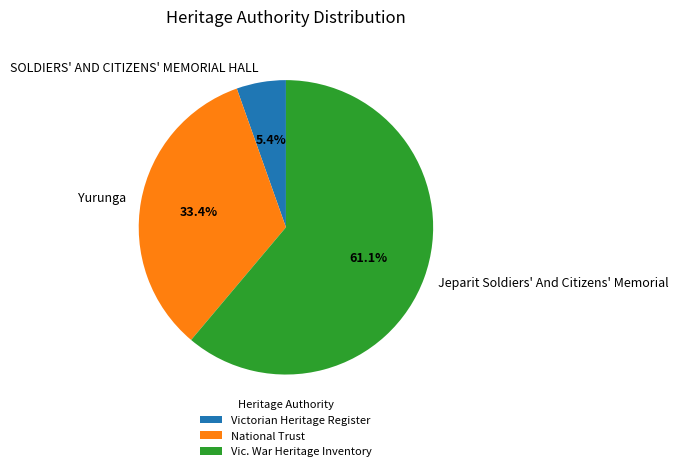

What percentage is the Jeparit Soldiers' And Citizens' Memorial slice, to the nearest percent?

61%